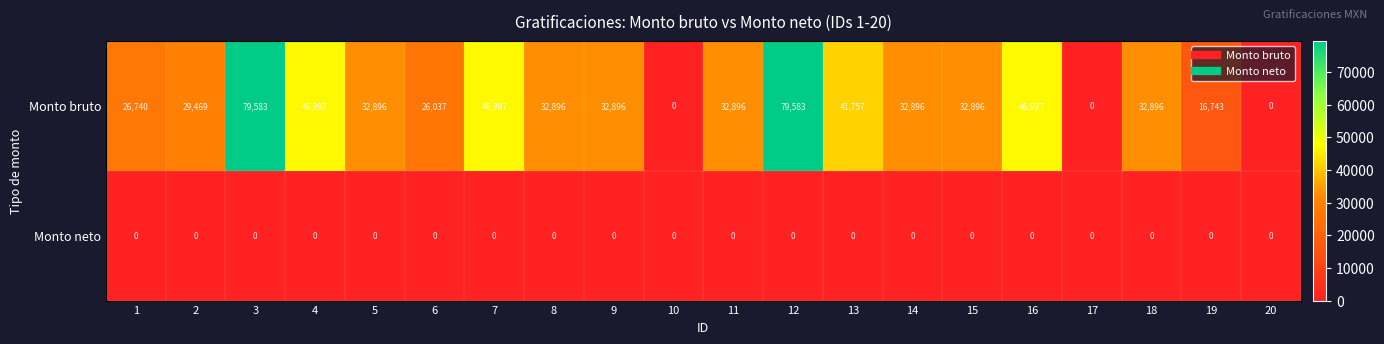

Which series has the largest total across all categories?

Monto bruto